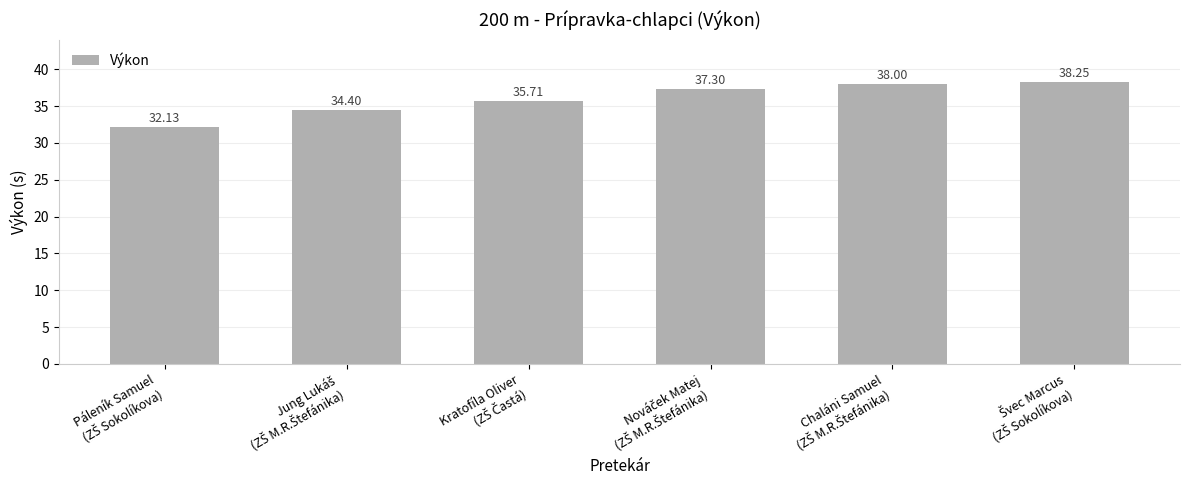

What is the sum of all values?

215.8